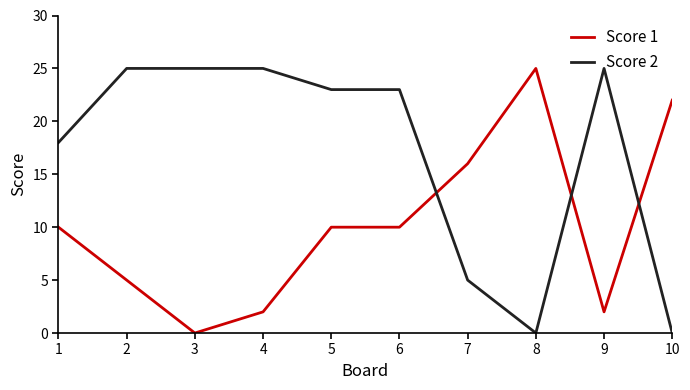

Is this an area chart (filled region under the line)?

No